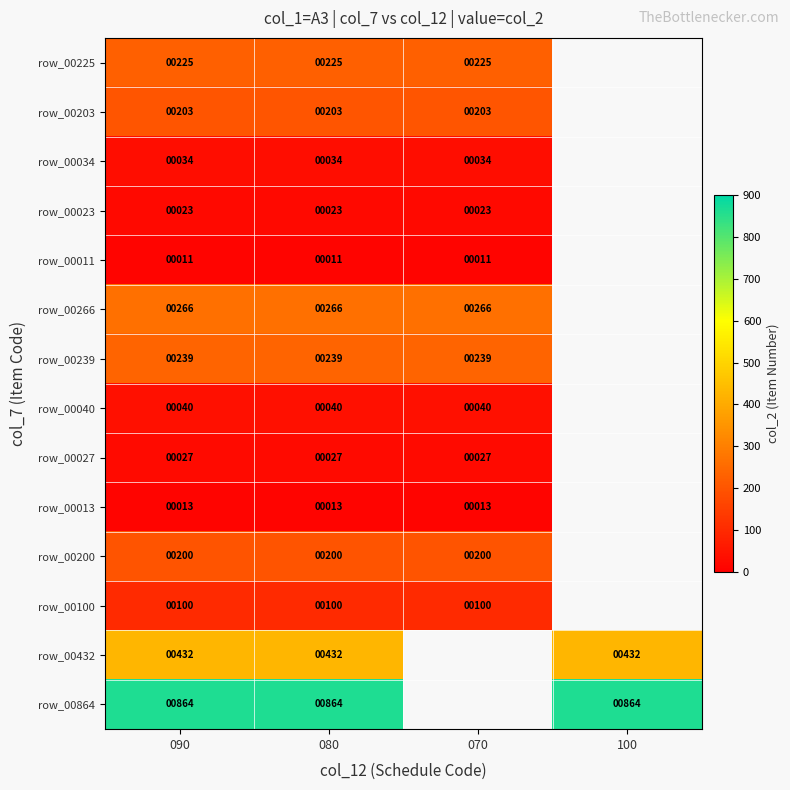

What is the difference between the highest and lowest values at 090?

853